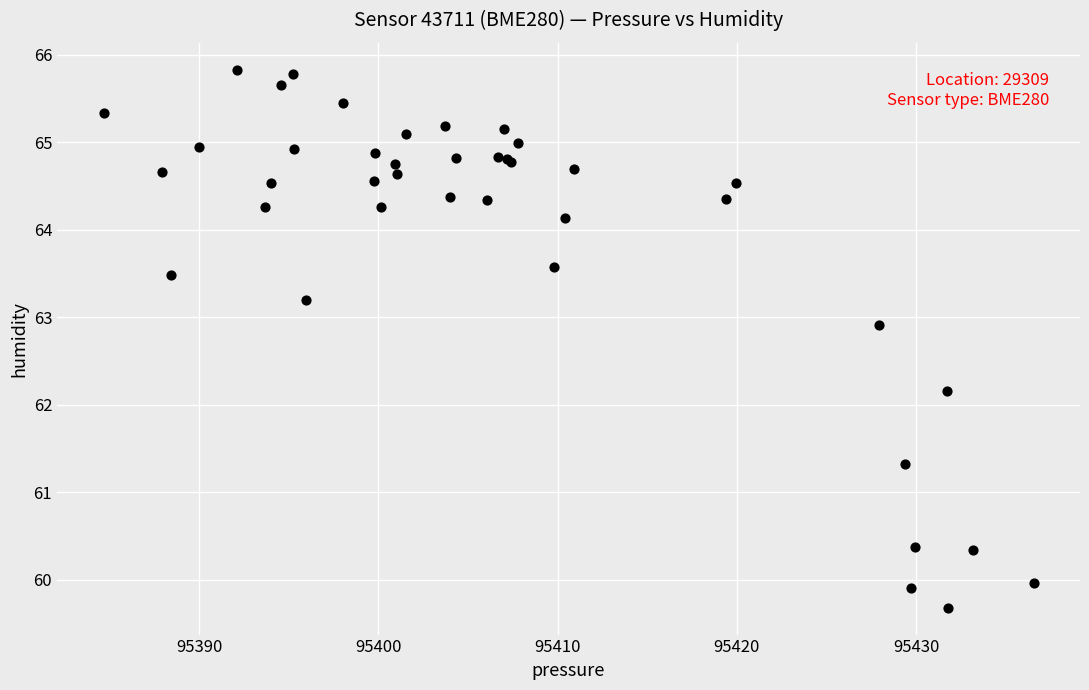

What Y value in the scatter plot is closest to 62?

62.2